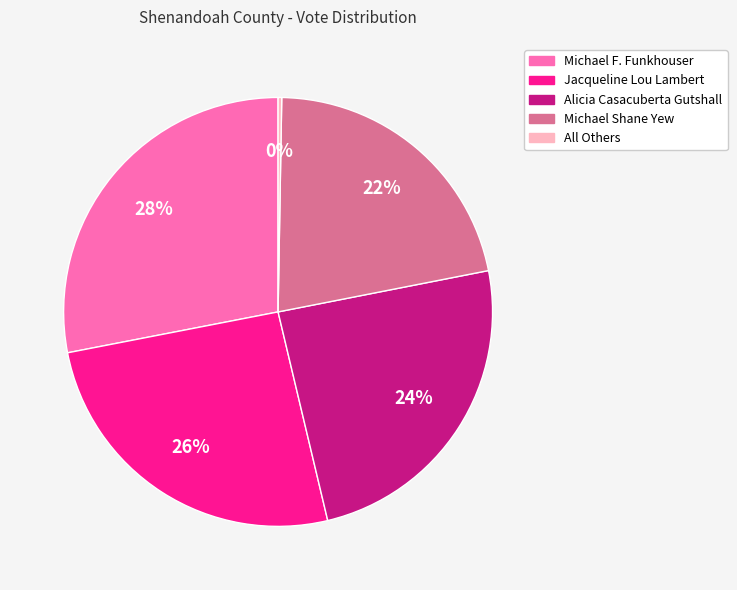

Combined, do Michael Shane Yew and Jacqueline Lou Lambert account for over 50%?

No